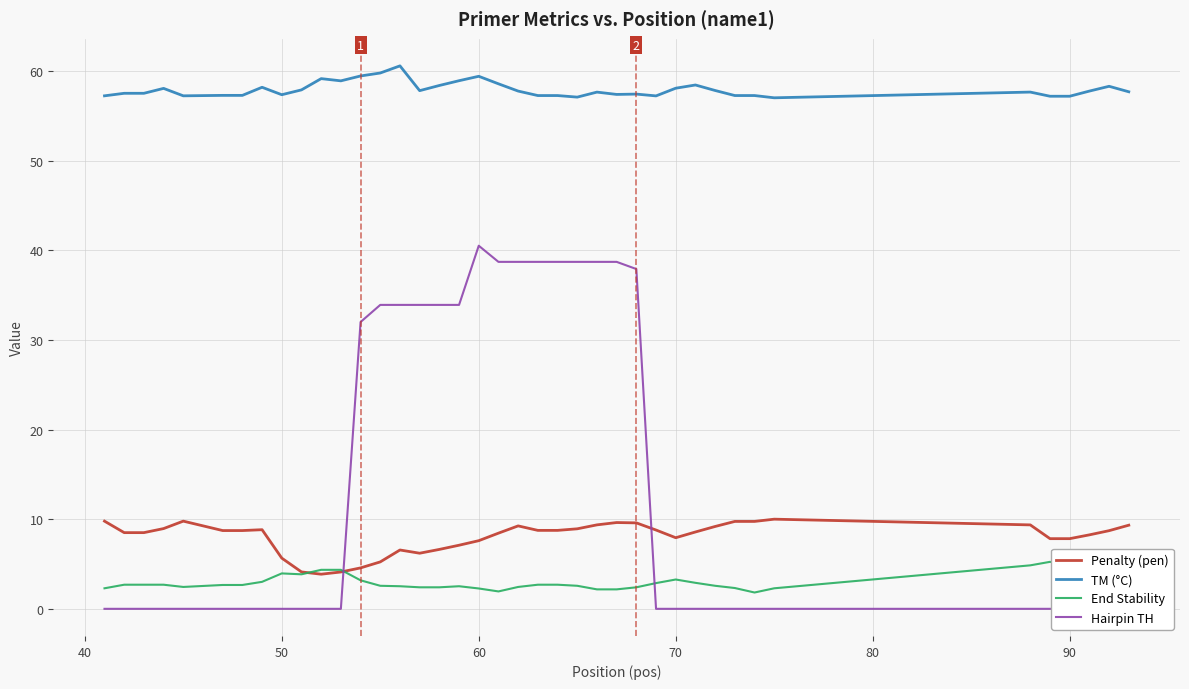

What value does the TM (°C) series have at 90?

57.2